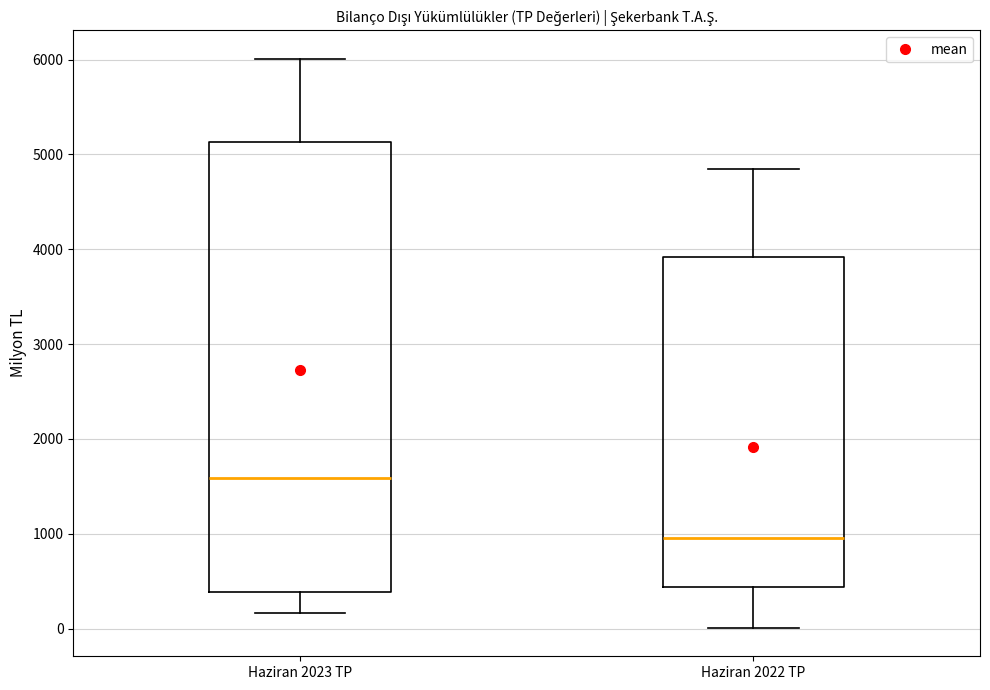

Which box is the tallest, from its lower edge to its upper edge?

Haziran 2023 TP